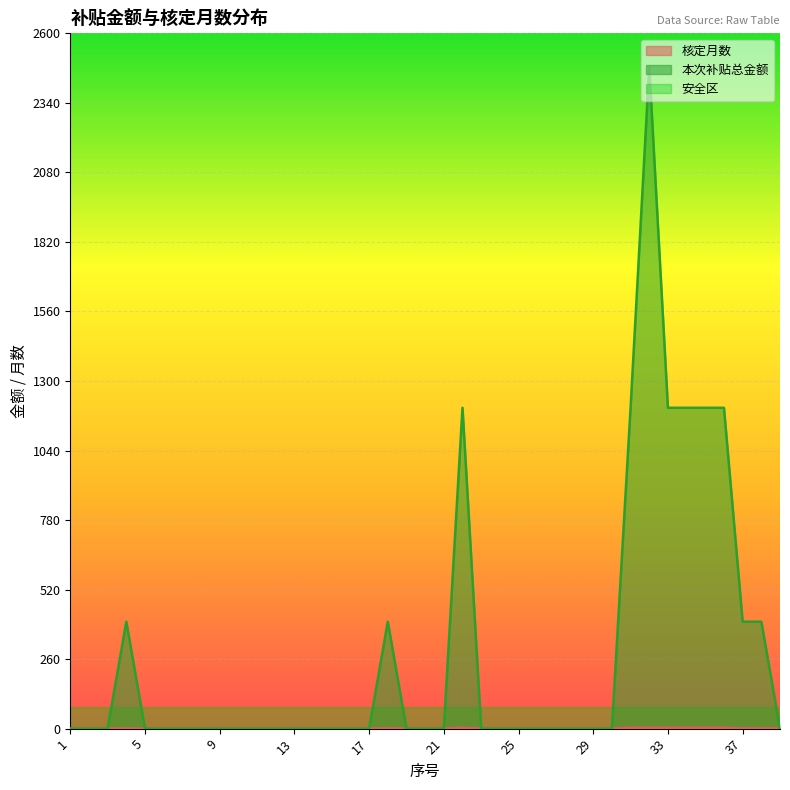

What is the maximum value for 本次补贴总金额?

2474.5